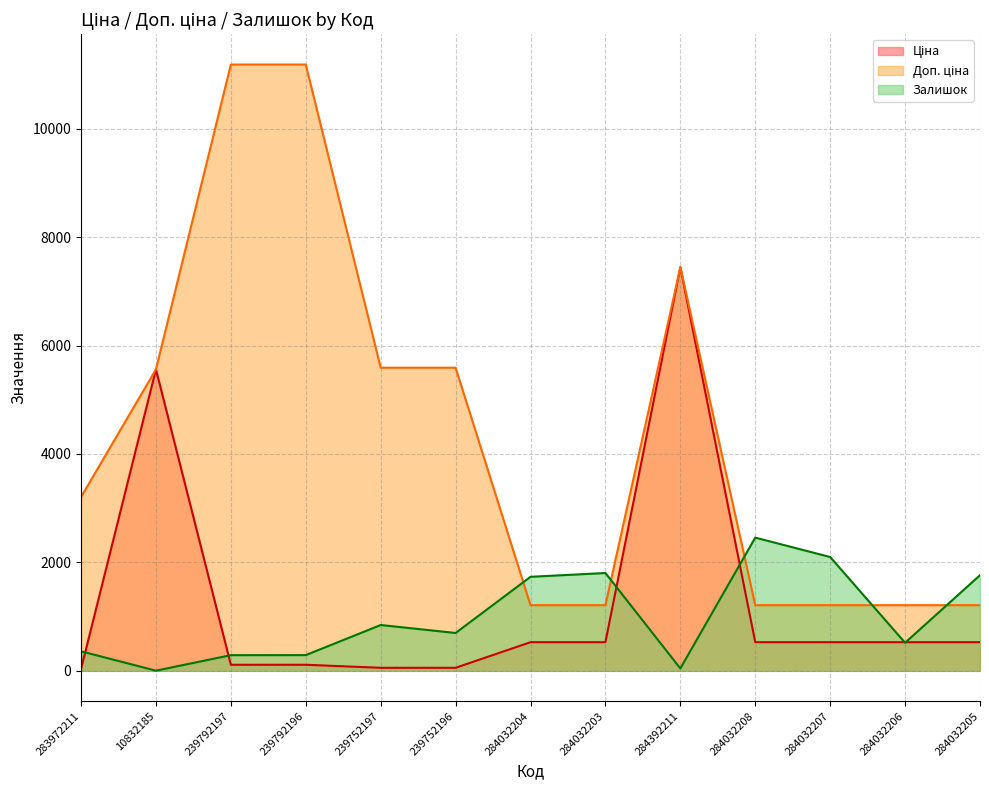

What position from the right is 239792196?

10